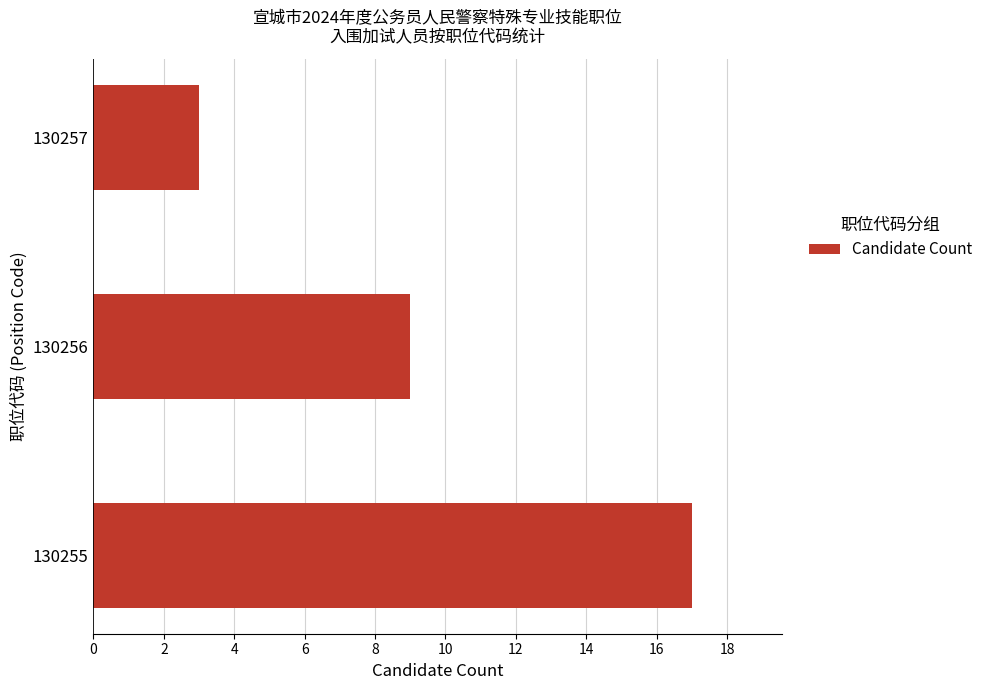

True or false: the data shows 12 at 130256.

False